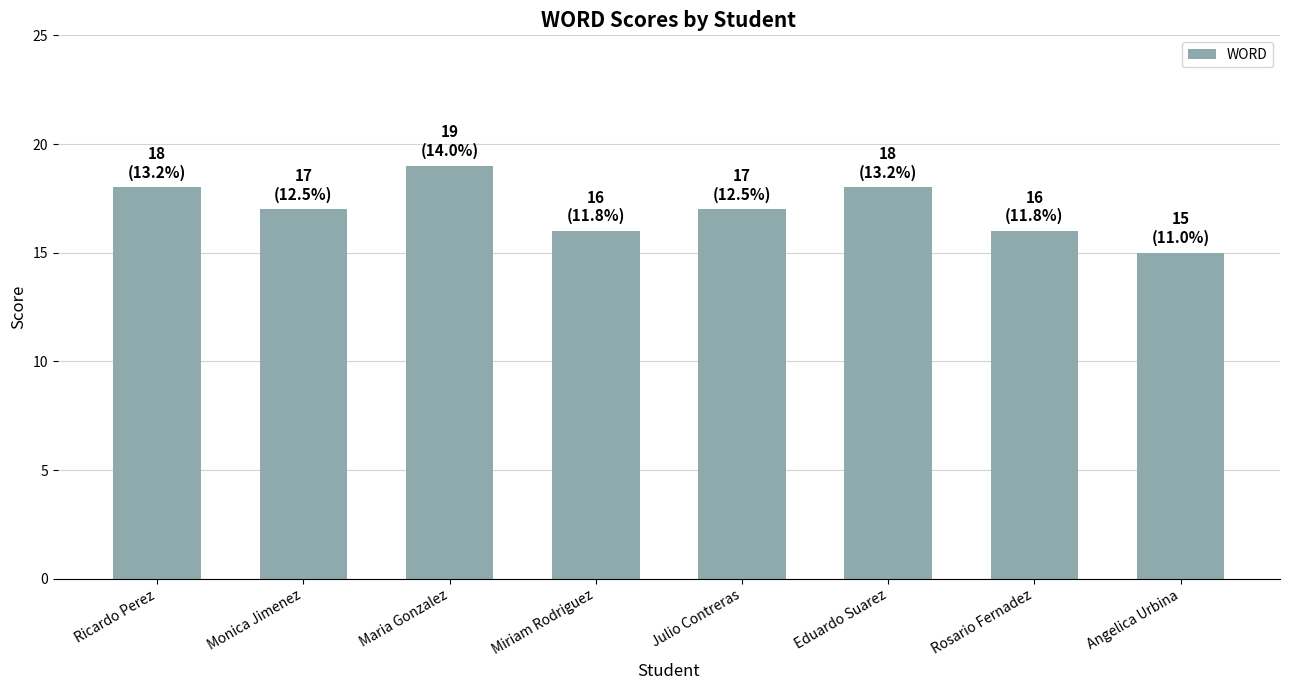

Reading right to left, transcribe all the data shown in this chart.

Angelica Urbina=15	Rosario Fernadez=16	Eduardo Suarez=18	Julio Contreras=17	Miriam Rodriguez=16	Maria Gonzalez=19	Monica Jimenez=17	Ricardo Perez=18